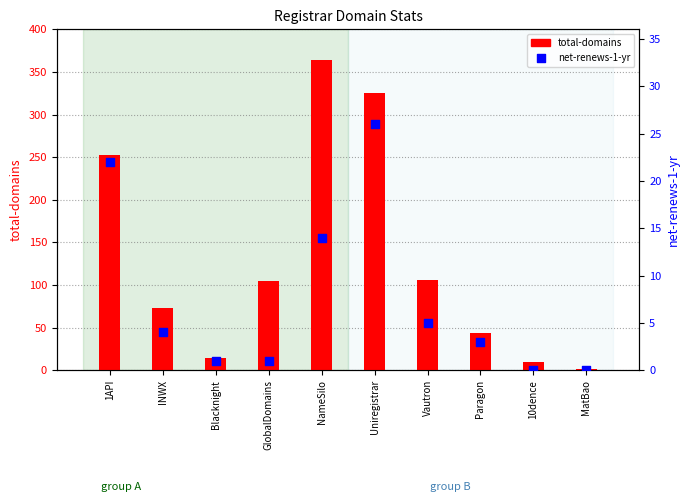

Which series has the widest spread of Y values?

total-domains